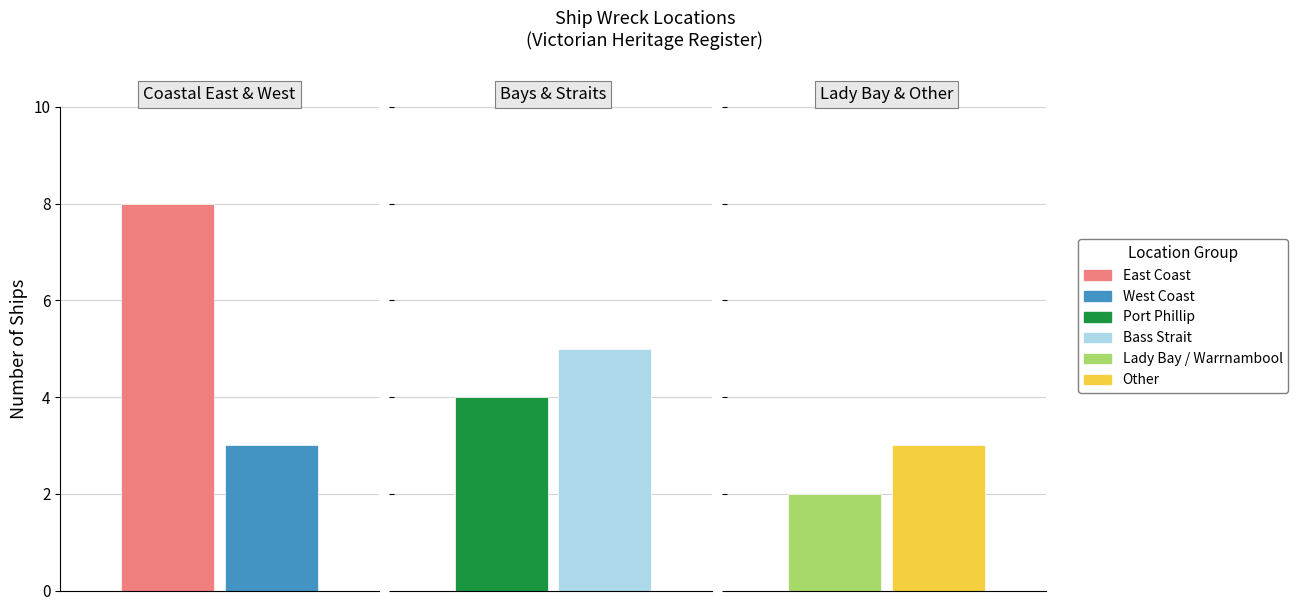

What is the average value?

4